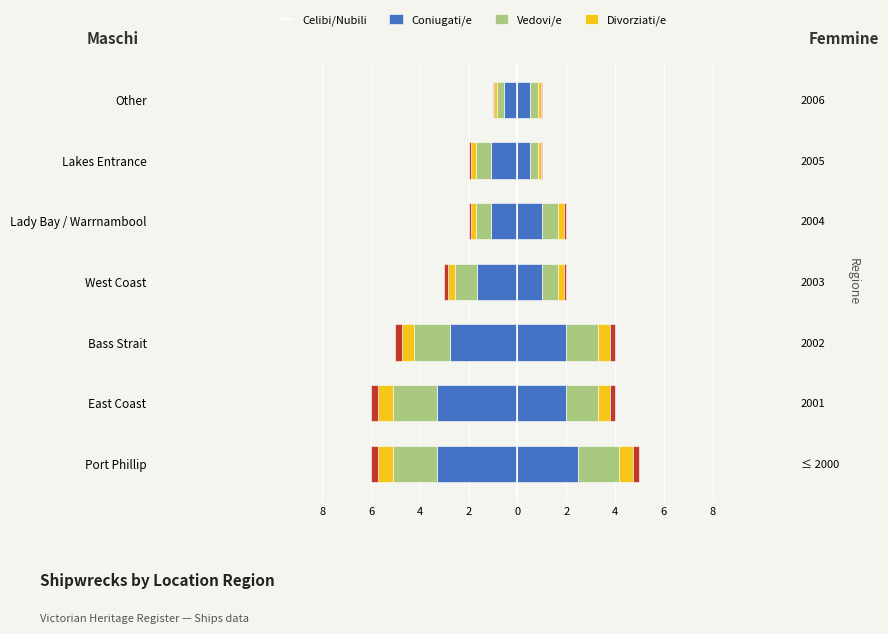

Which series has the largest range (max minus min)?

Celibi/Nubili